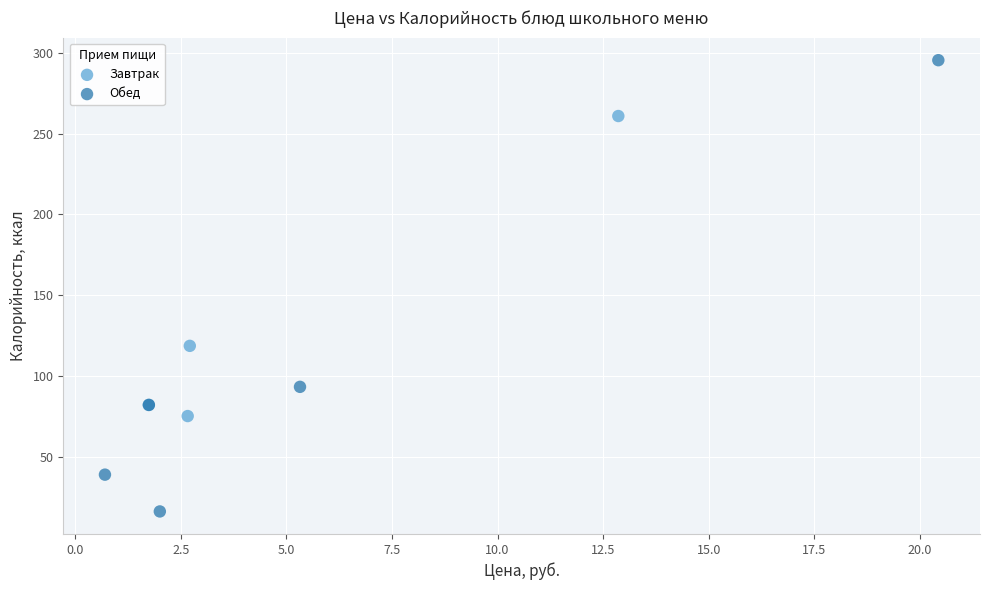

Which series contains the highest Y value?

Обед